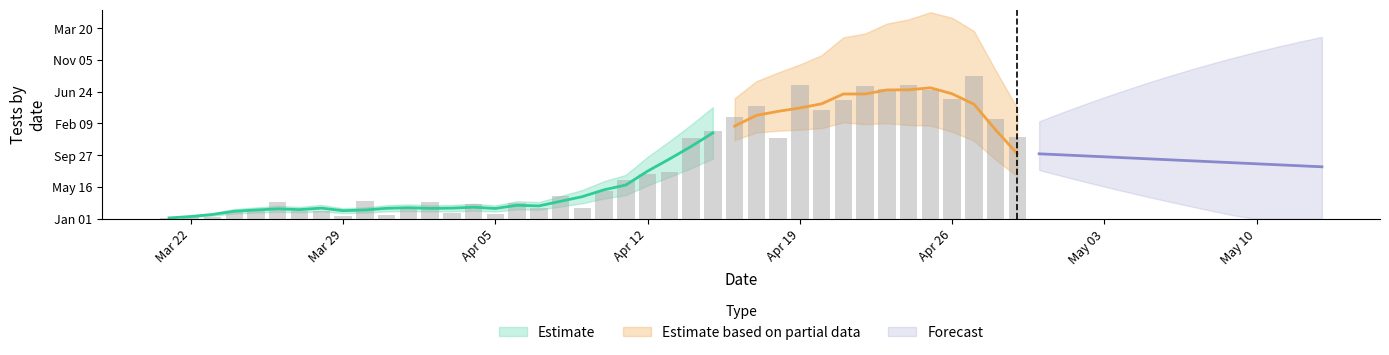

True or false: Positive_rate has a value of -8.0 at 21.

False